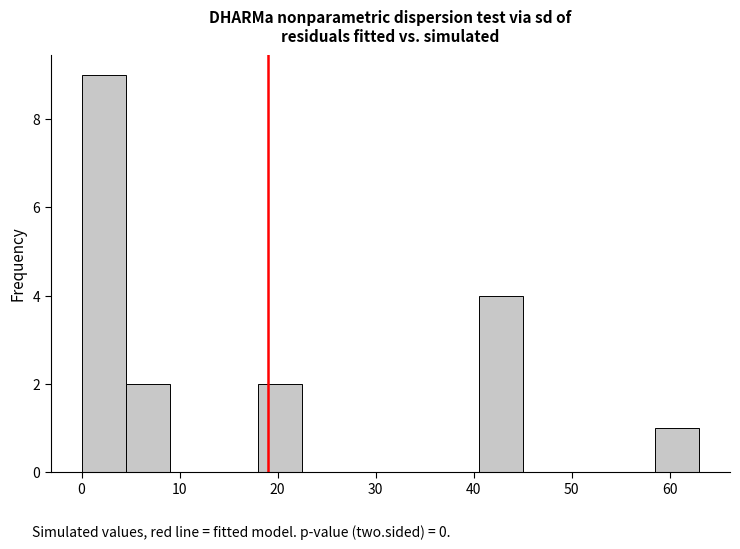

Reading left to right, transcribe this chart: for each bar, give the range it covers on the x-axis and its height. Neither the bar edges nor the heights are printed on the chart, so give them approximately, as read against the axes.

0.0 to 4.5: 9
4.5 to 9.0: 2
9.0 to 13.5: 0
13.5 to 18.0: 0
18.0 to 22.5: 2
22.5 to 27.0: 0
27.0 to 31.5: 0
31.5 to 36.0: 0
36.0 to 40.5: 0
40.5 to 45.0: 4
45.0 to 49.5: 0
49.5 to 54.0: 0
54.0 to 58.5: 0
58.5 to 63.0: 1